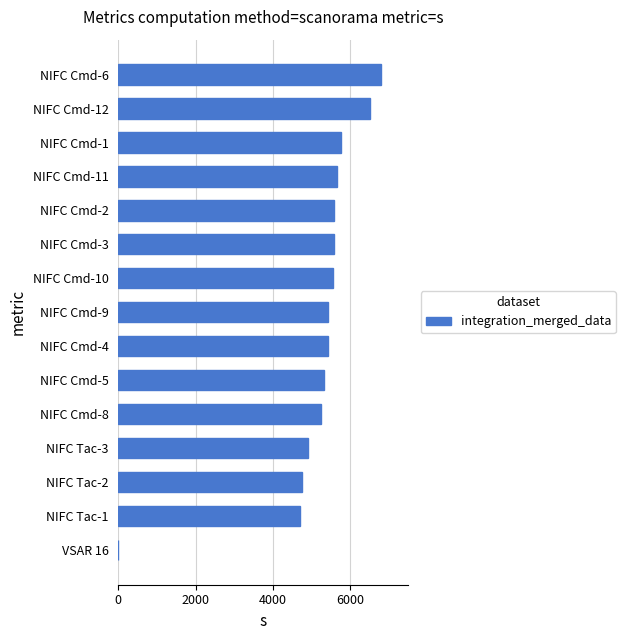

What is the maximum value shown in the chart?

6800.0